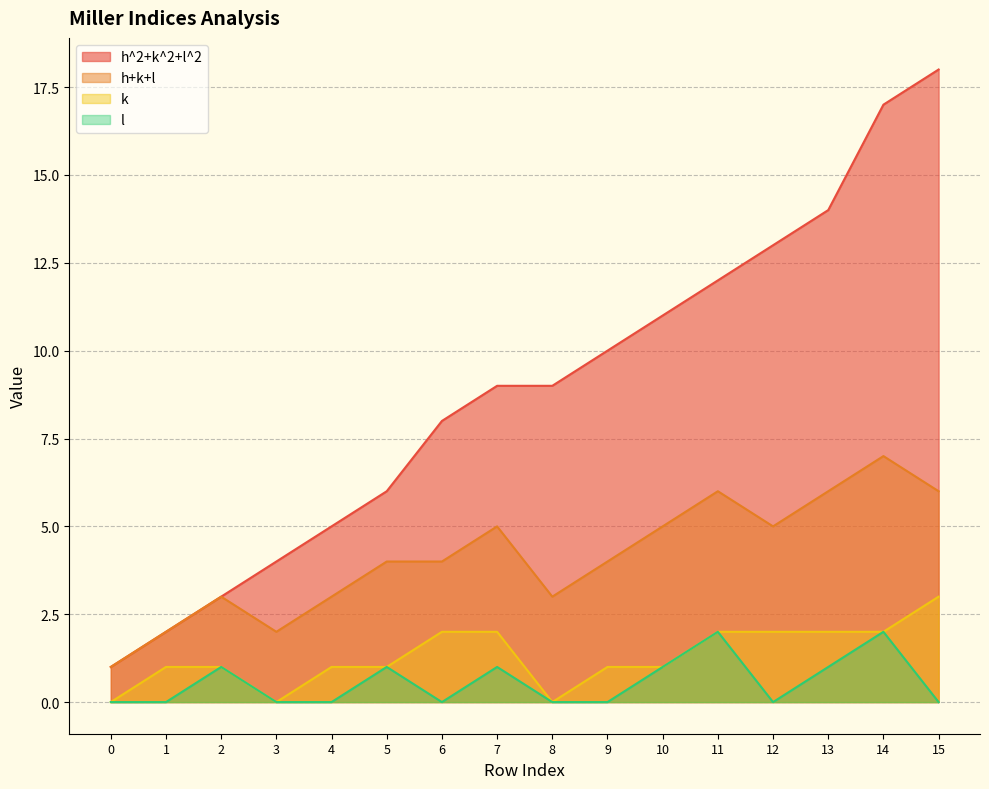

Which series has the largest total across all categories?

h^2+k^2+l^2